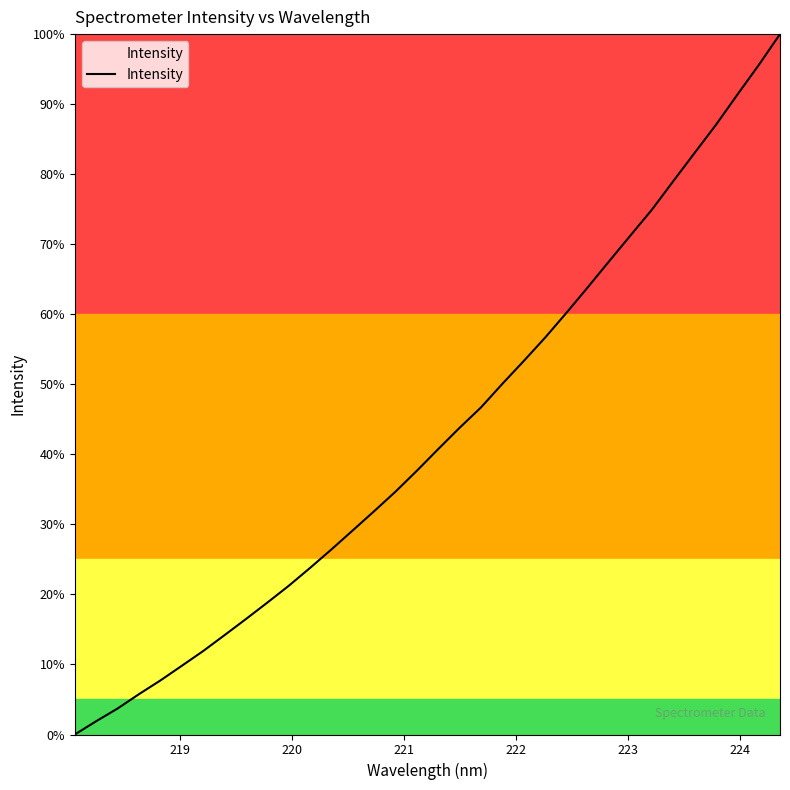

Does the chart display data point markers on the line(s)?

No